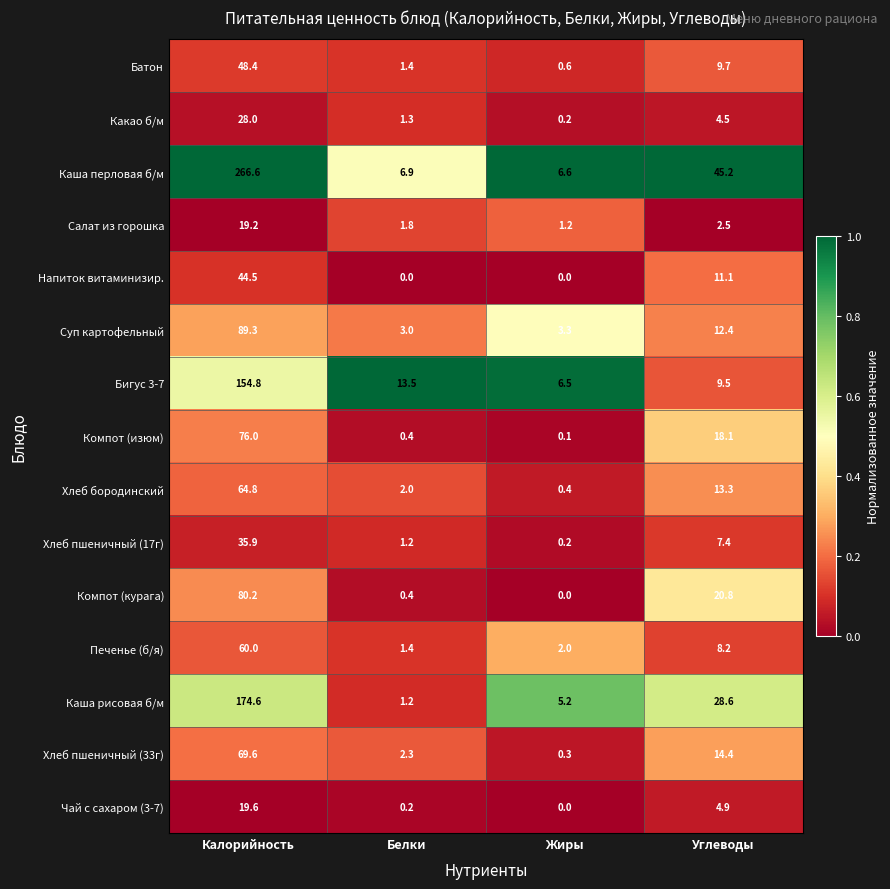

Is the value of Хлеб пшеничный (33г) at Калорийность greater than the value of Компот (изюм) at Белки?

Yes